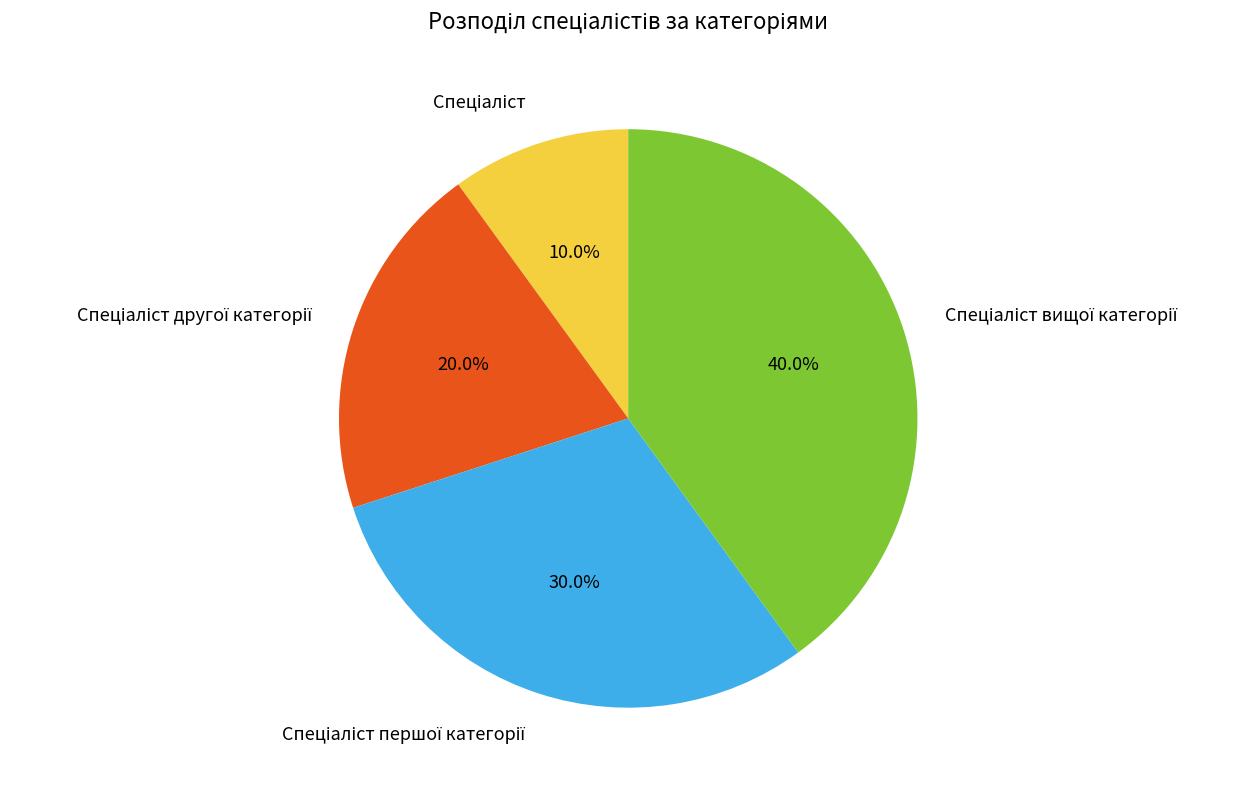

Does any single category account for the majority?

No